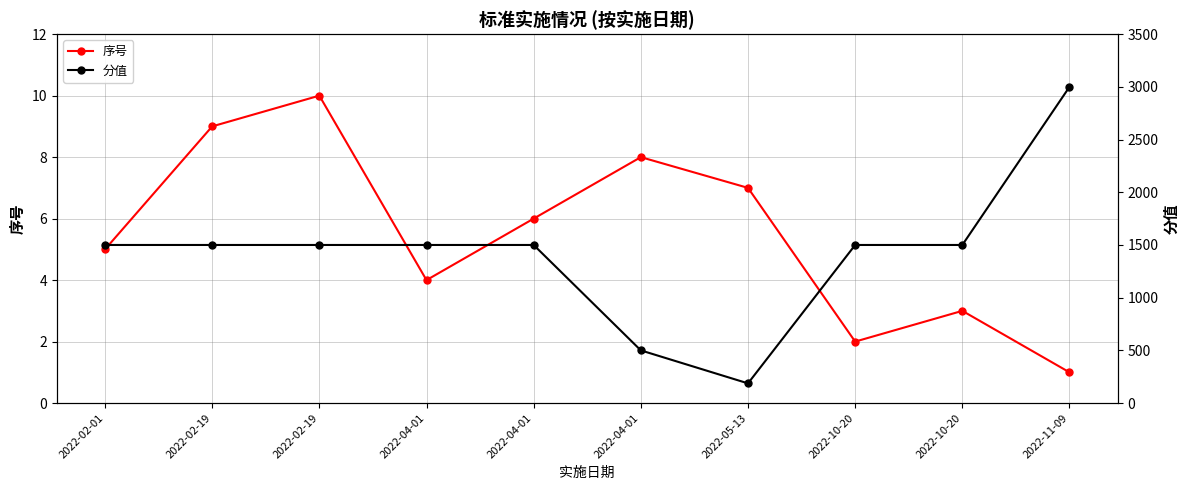

Where is the first local minimum for 分值?

2022-05-13